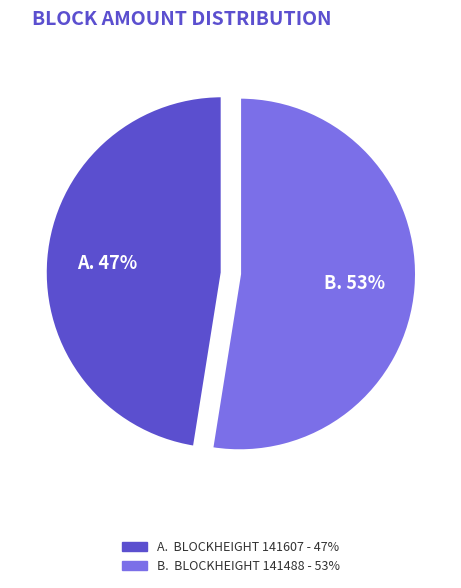

Does any single category account for the majority?

Yes